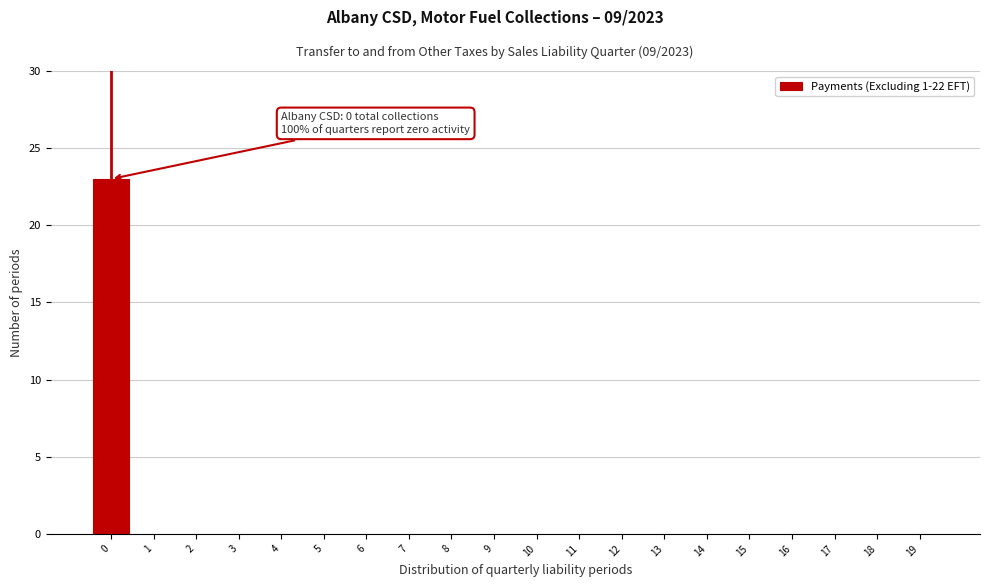

Reading right to left, extract all data points from this chart.

19=0	18=0	17=0	16=0	15=0	14=0	13=0	12=0	11=0	10=0	9=0	8=0	7=0	6=0	5=0	4=0	3=0	2=0	1=0	0=23